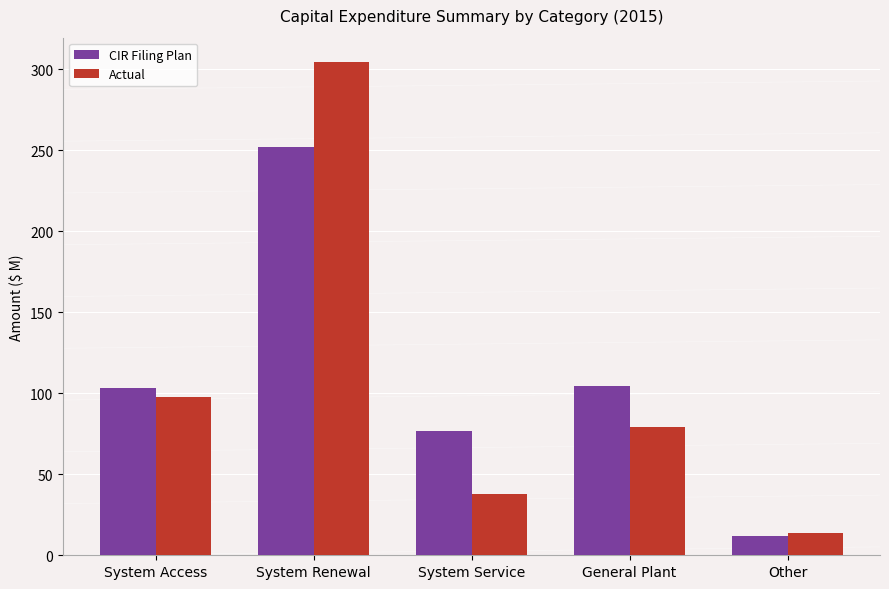

Reading left to right, list all the values displayed in this chart.

CIR Filing Plan: System Access=103.3	System Renewal=251.7	System Service=76.5	General Plant=104.6	Other=12.2
Actual: System Access=97.4	System Renewal=304.1	System Service=37.9	General Plant=79.4	Other=13.5